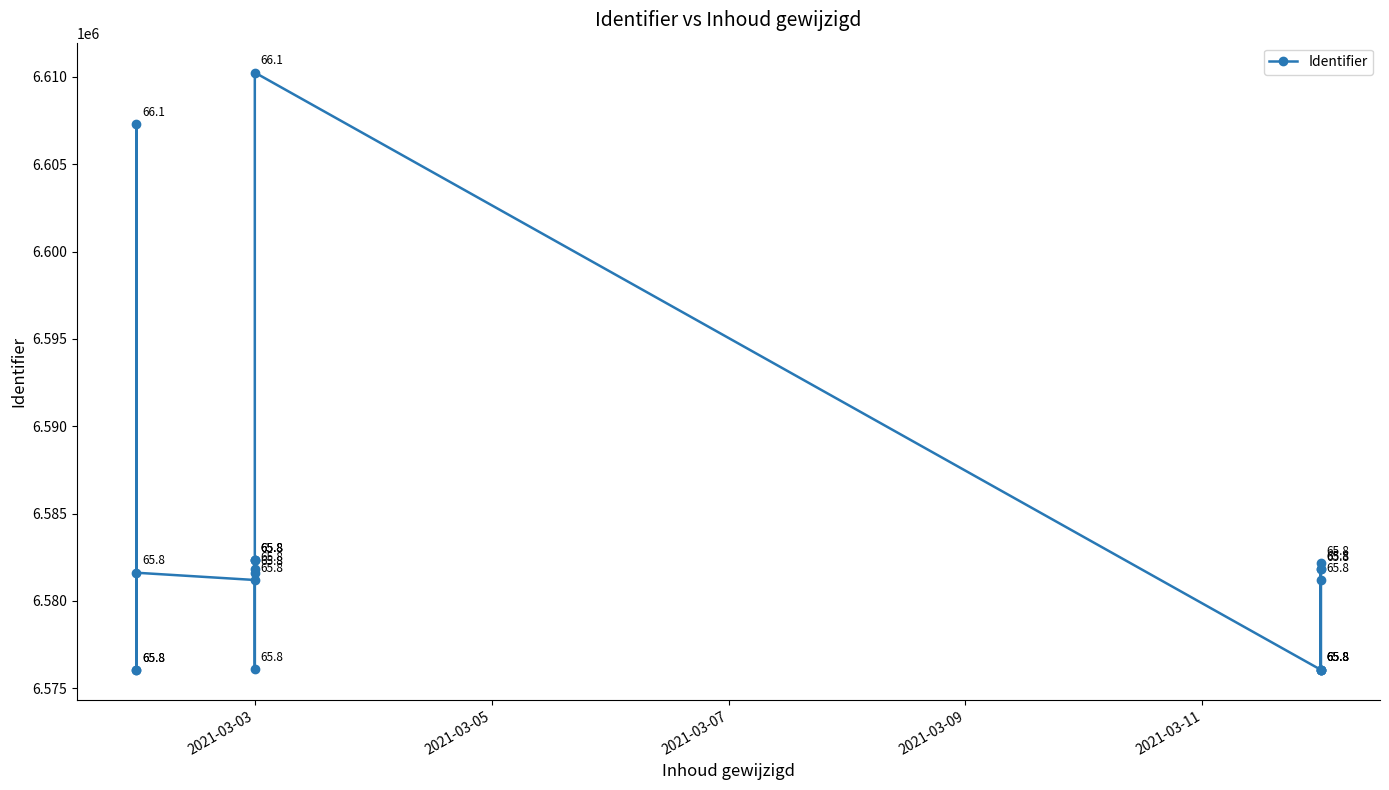

What is the average value?

6582512